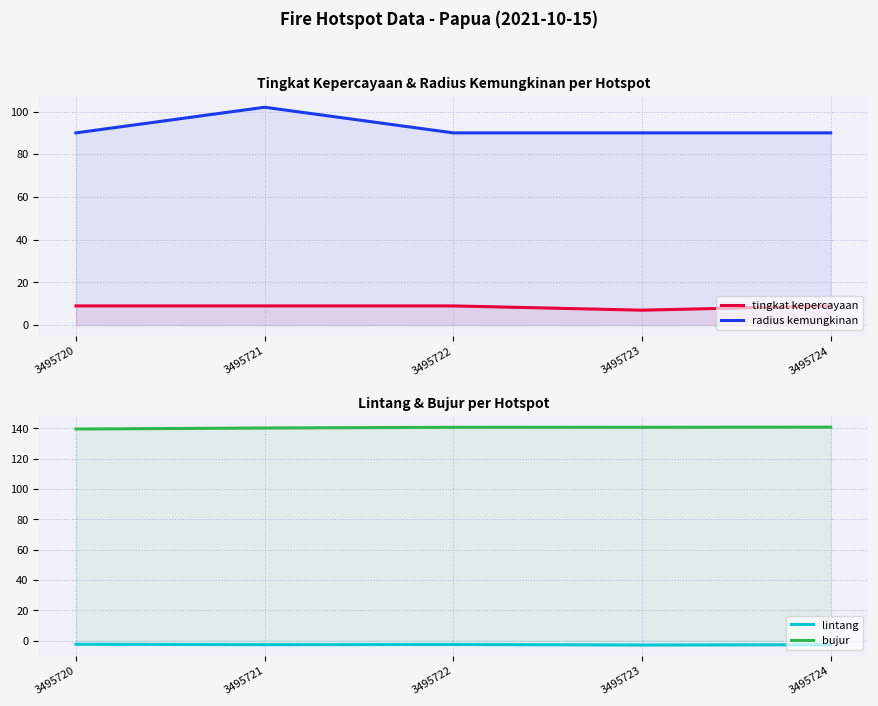

Reading left to right, transcribe all the data shown in this chart.

tingkat kepercayaan: 3495720=9.0	3495721=9.0	3495722=9.0	3495723=7.0	3495724=9.0
radius kemungkinan: 3495720=90.0	3495721=102.0	3495722=90.0	3495723=90.0	3495724=90.0
lintang: 3495720=-2.4	3495721=-2.6	3495722=-2.5	3495723=-2.9	3495724=-2.7
bujur: 3495720=139.6	3495721=140.2	3495722=140.7	3495723=140.7	3495724=140.8